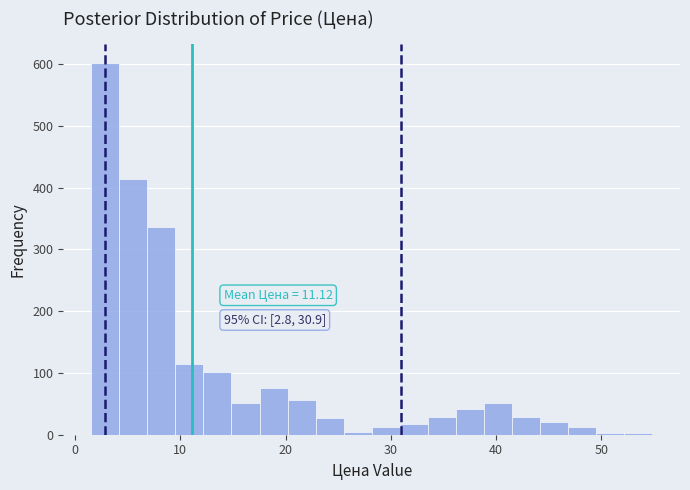

Around what value on the x-axis is the tallest bar? Give the approximate position of its centre, as read against the axis.

3